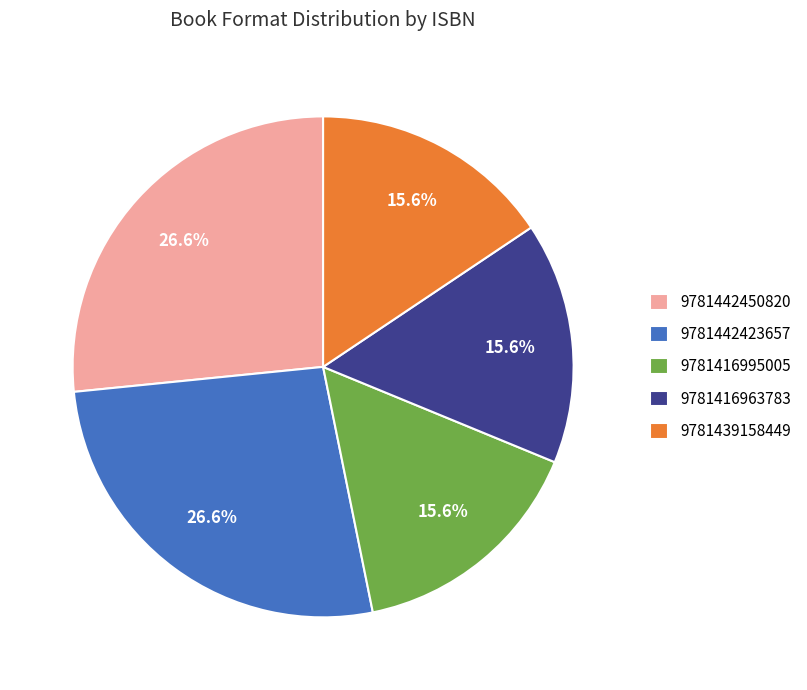

Which has a higher value, 9781439158449 or 9781442450820?

9781442450820